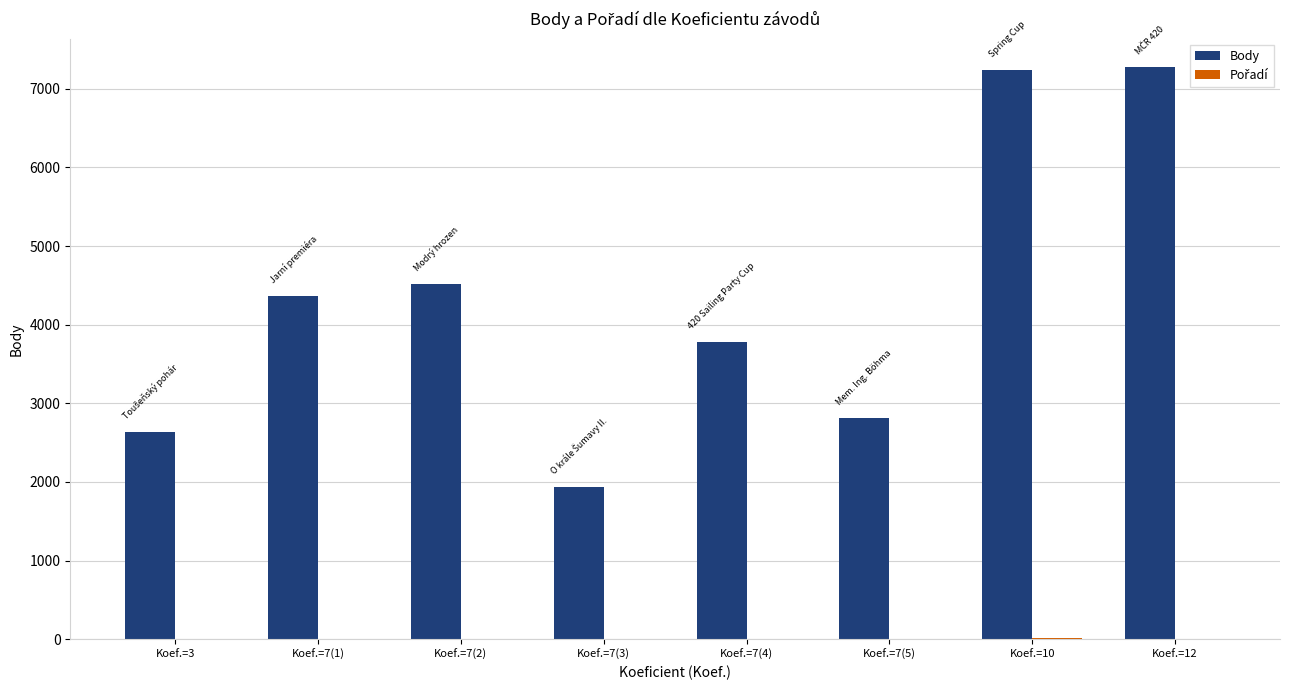

The value of Body at Koef.=3 is 905. True or false?

False